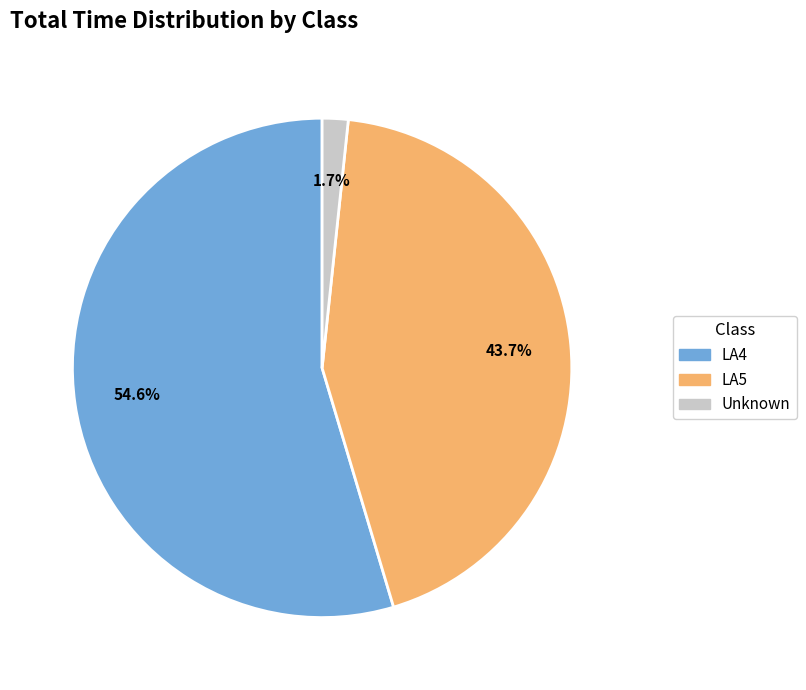

Does any single category account for the majority?

Yes